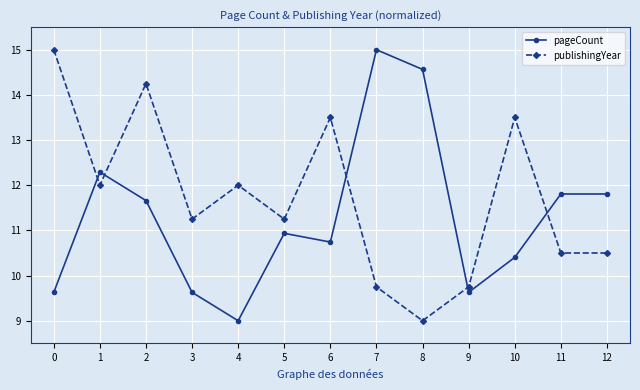

What is the maximum value shown in the chart?

15.0